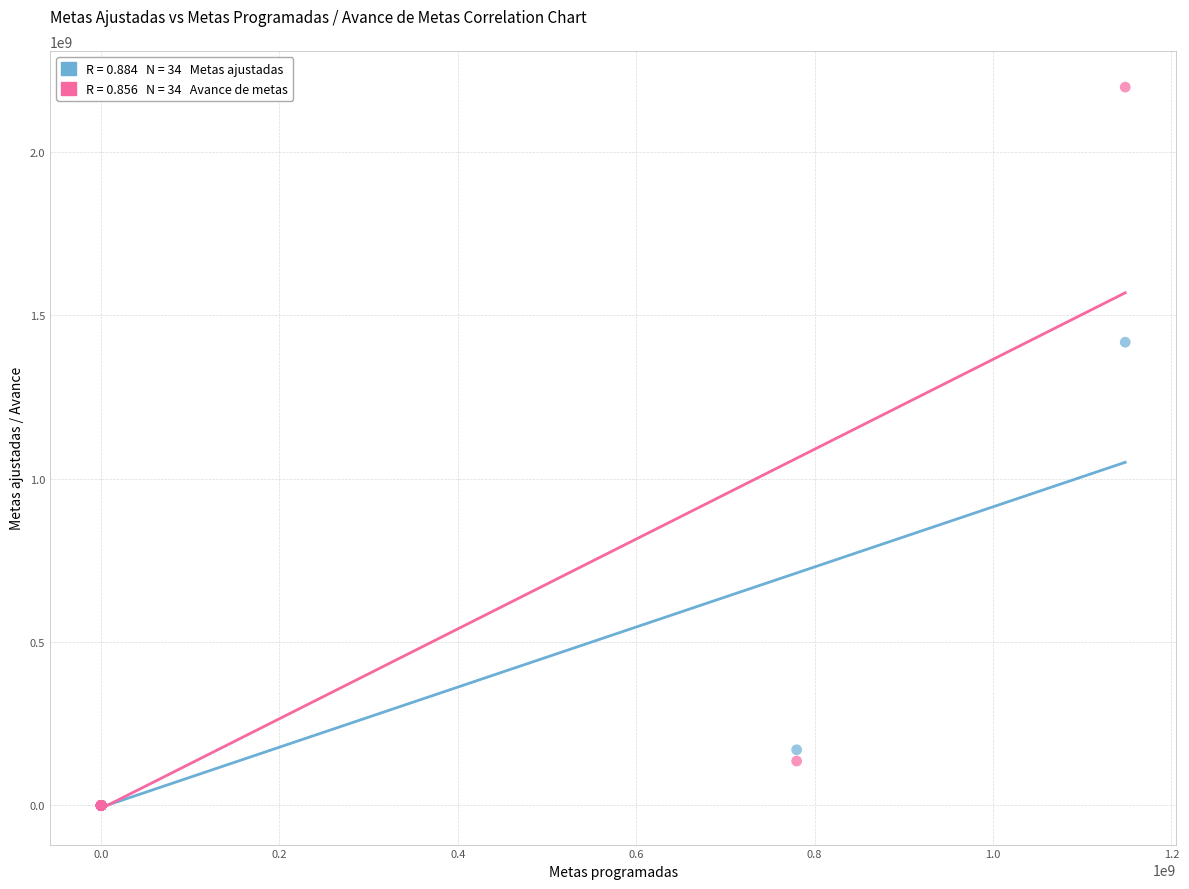

Across all series, what Y value is closest to 1098836216?

1417257641